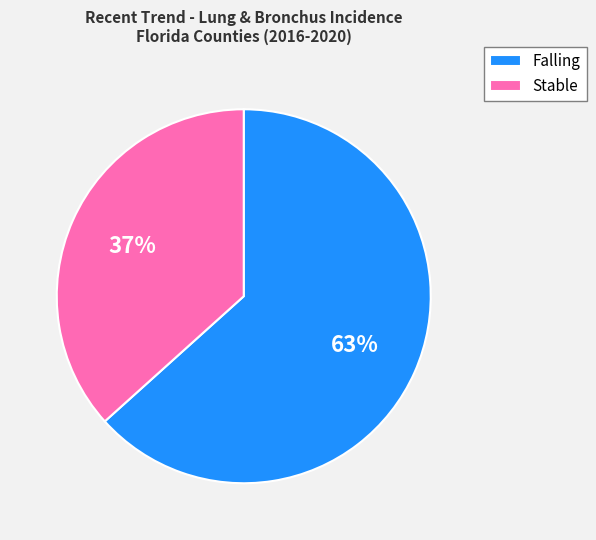

What is the ratio of the value at Falling to the value at Stable?

1.7